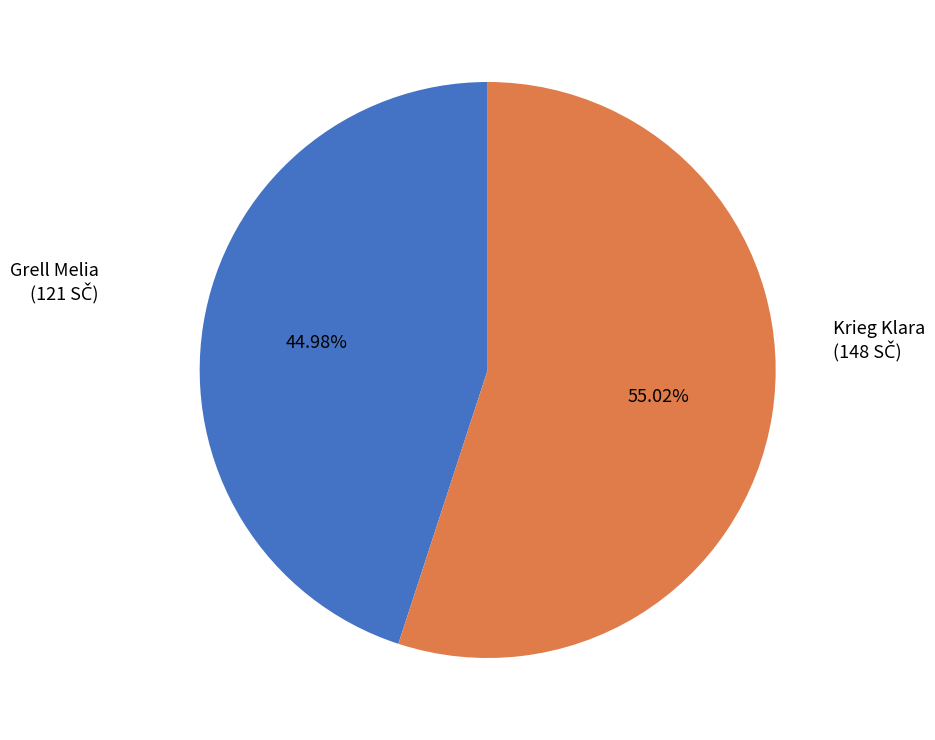

Count the number of slices in the pie.

2